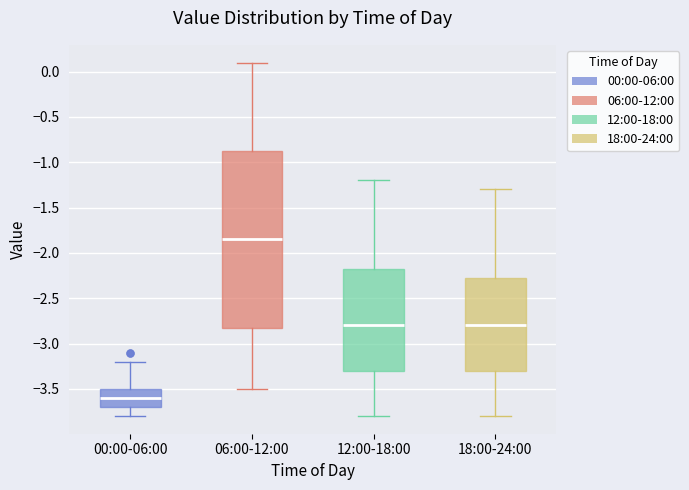

Where is the lower edge of the box for 18:00-24:00 on the y-axis? The values are not printed on the chart, so give them approximately, as read against the axis.

-3.30